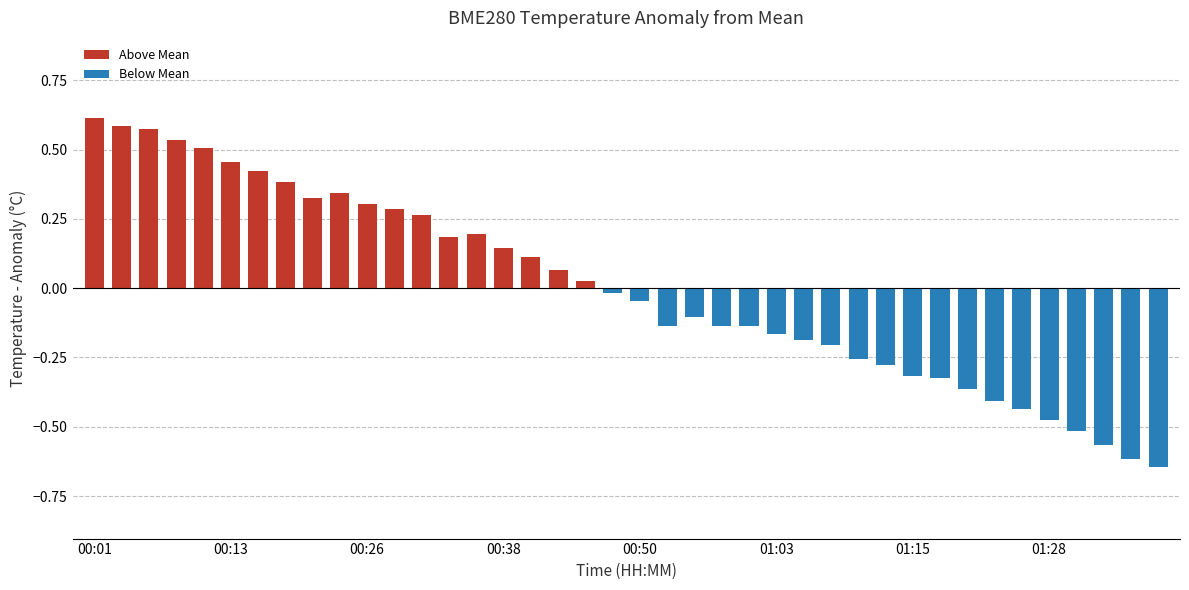

What is the difference between the maximum and minimum values?

1.3